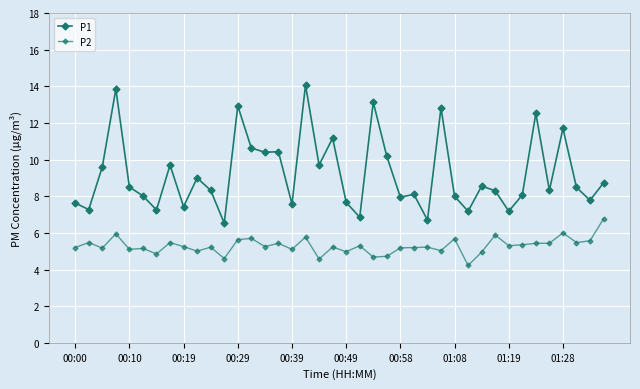

Which series has the largest range (max minus min)?

P1